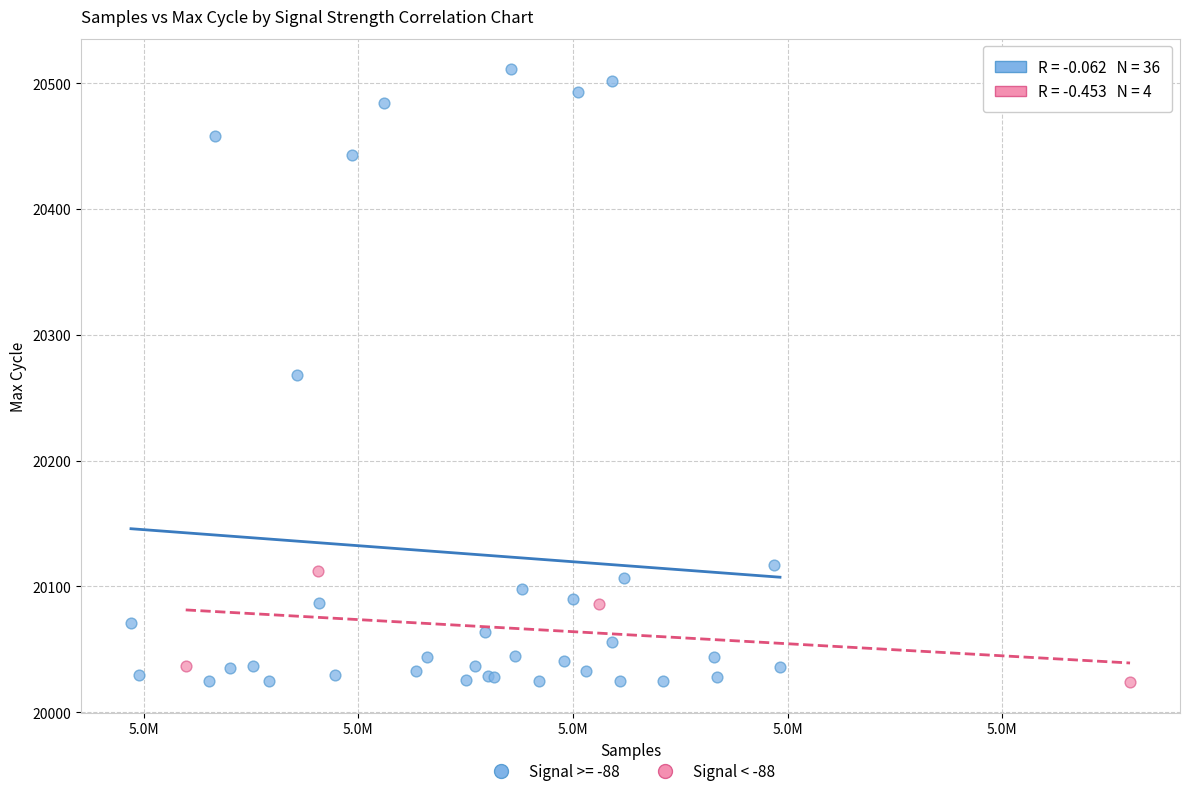

Which series has the widest spread of Y values?

Signal >= -88